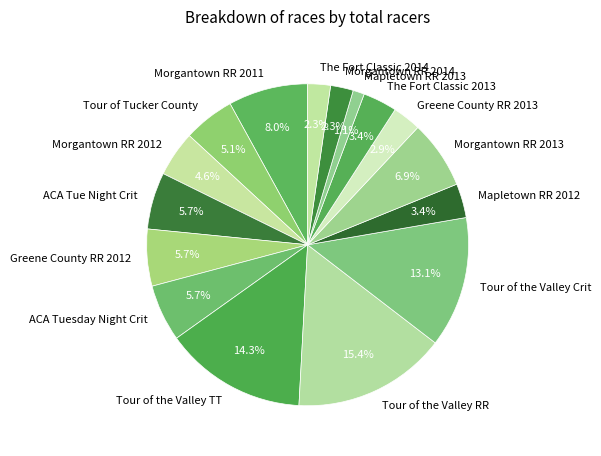

What portion of the pie excludes Morgantown RR 2012?

95.4%